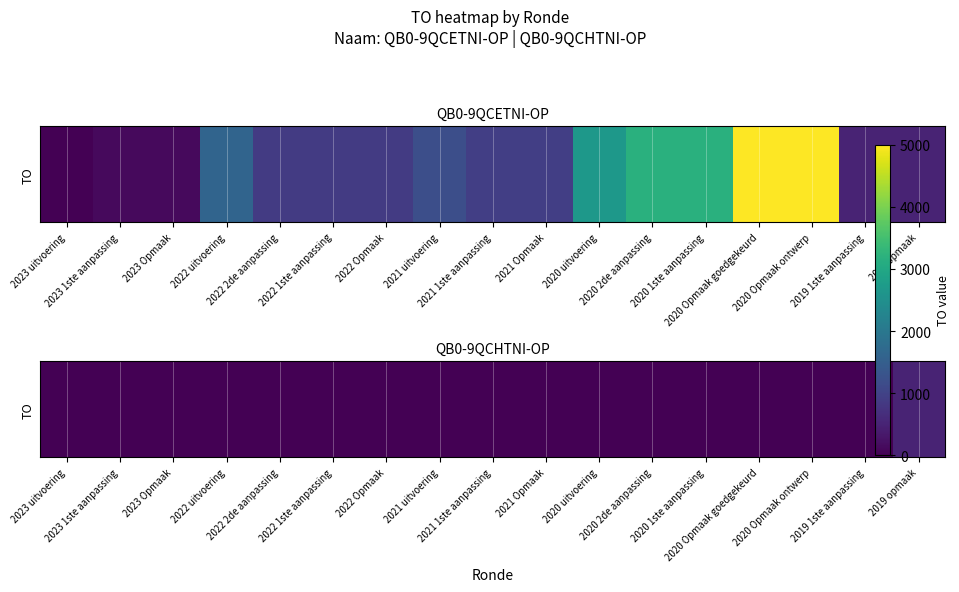

Reading left to right, list all the values displayed in this chart.

2023 uitvoering=0	2023 1ste aanpassing=0	2023 Opmaak=0	2022 uitvoering=0	2022 2de aanpassing=0	2022 1ste aanpassing=0	2022 Opmaak=0	2021 uitvoering=0	2021 1ste aanpassing=0	2021 Opmaak=0	2020 uitvoering=0	2020 2de aanpassing=0	2020 1ste aanpassing=0	2020 Opmaak goedgekeurd=0	2020 Opmaak ontwerp=0	2019 1ste aanpassing=0	2019 opmaak=500